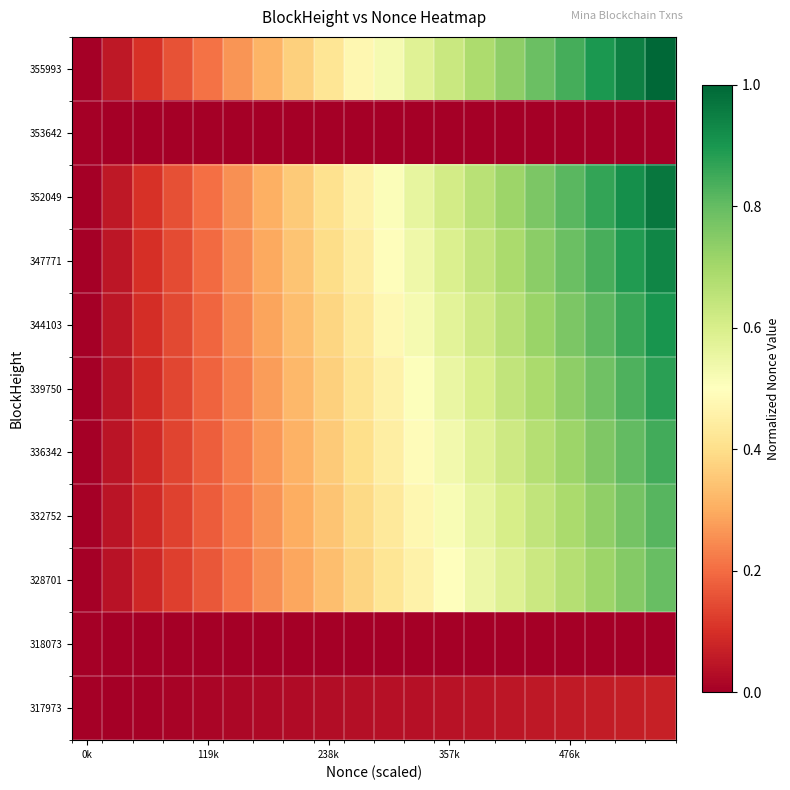

At how many categories does at least one series exceed 0?

19